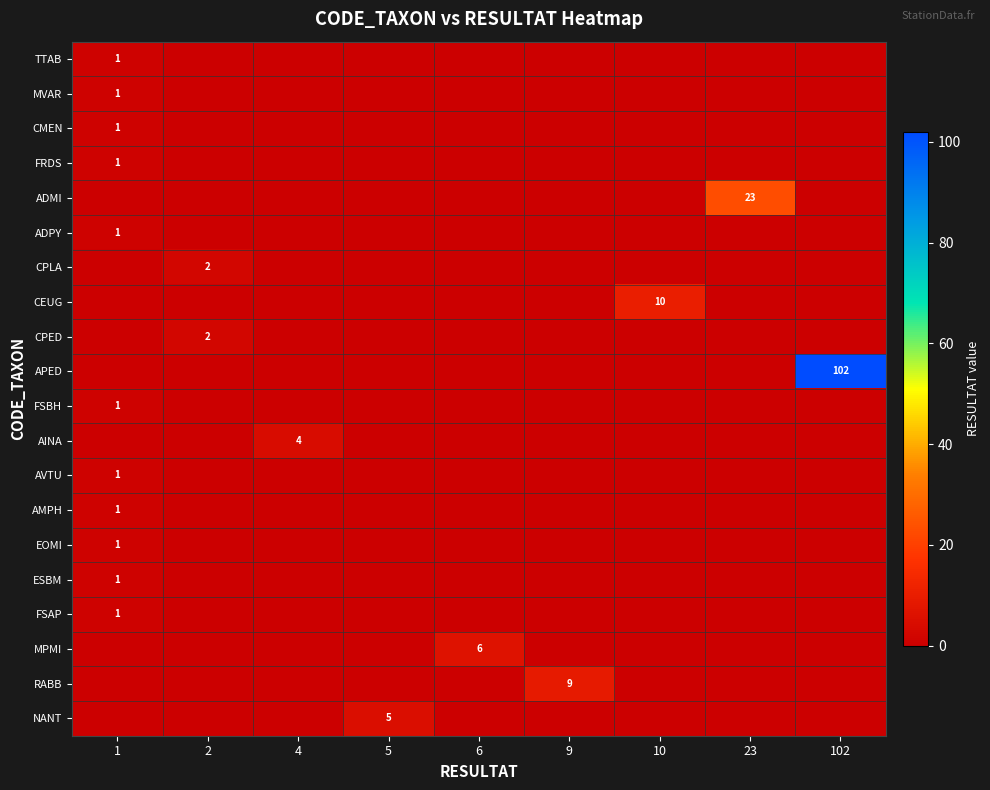

At how many categories does at least one series exceed 96?

1